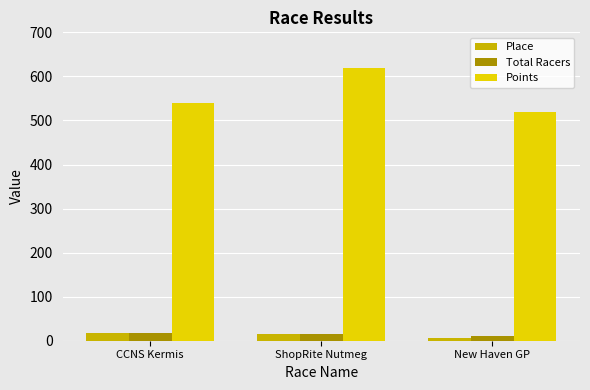

Read the Total Racers value at New Haven GP.

11.0